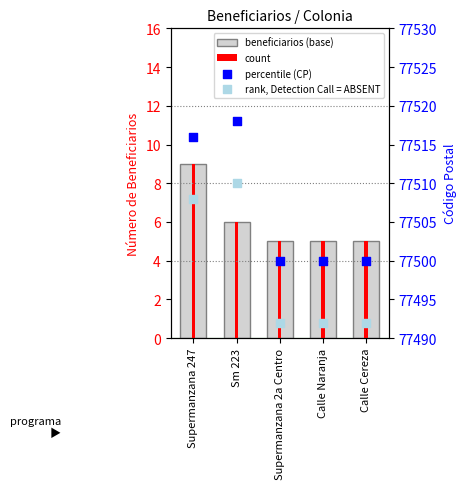

At which category is the sum across all series the highest?

Supermanzana 247